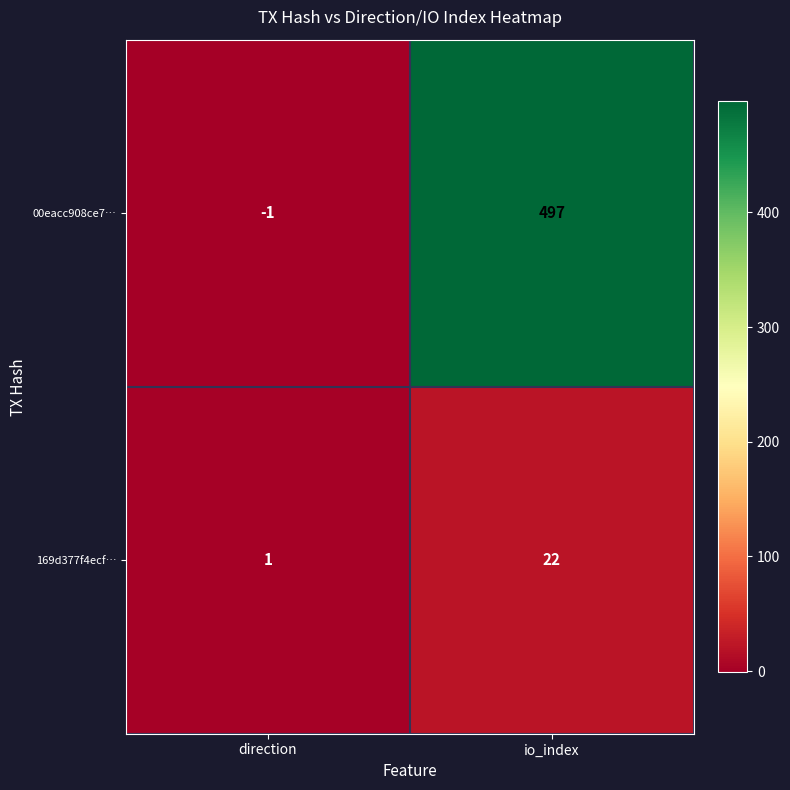

What is the difference between the 169d377f4ecf… values at io_index and direction?

21